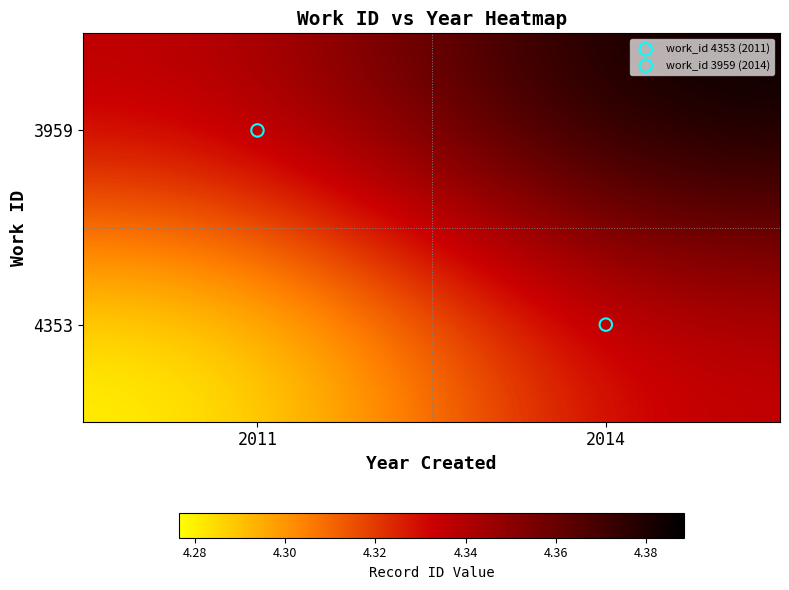

Count the number of data series in this chart.

2